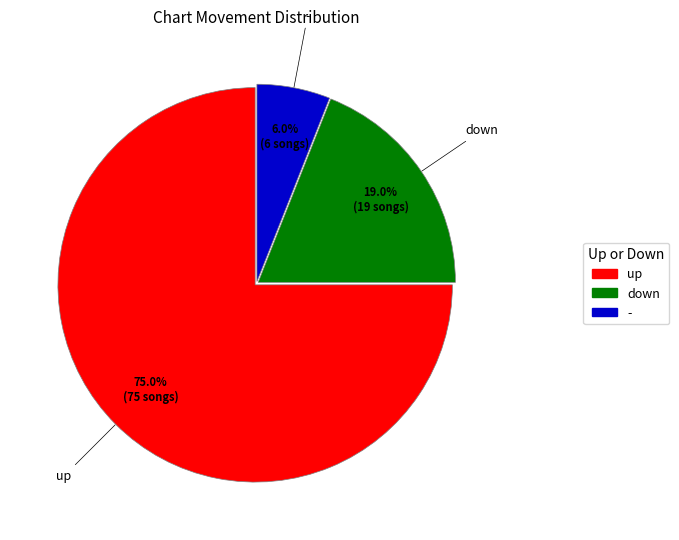

Combined, what portion of the pie is up and down?

94.0%